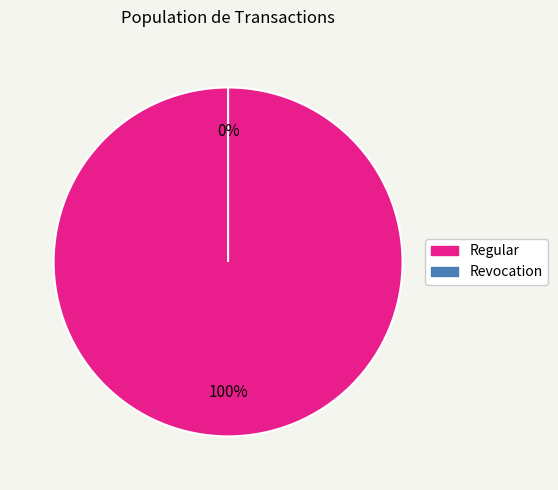

What percentage is the Regular slice, to the nearest percent?

100%